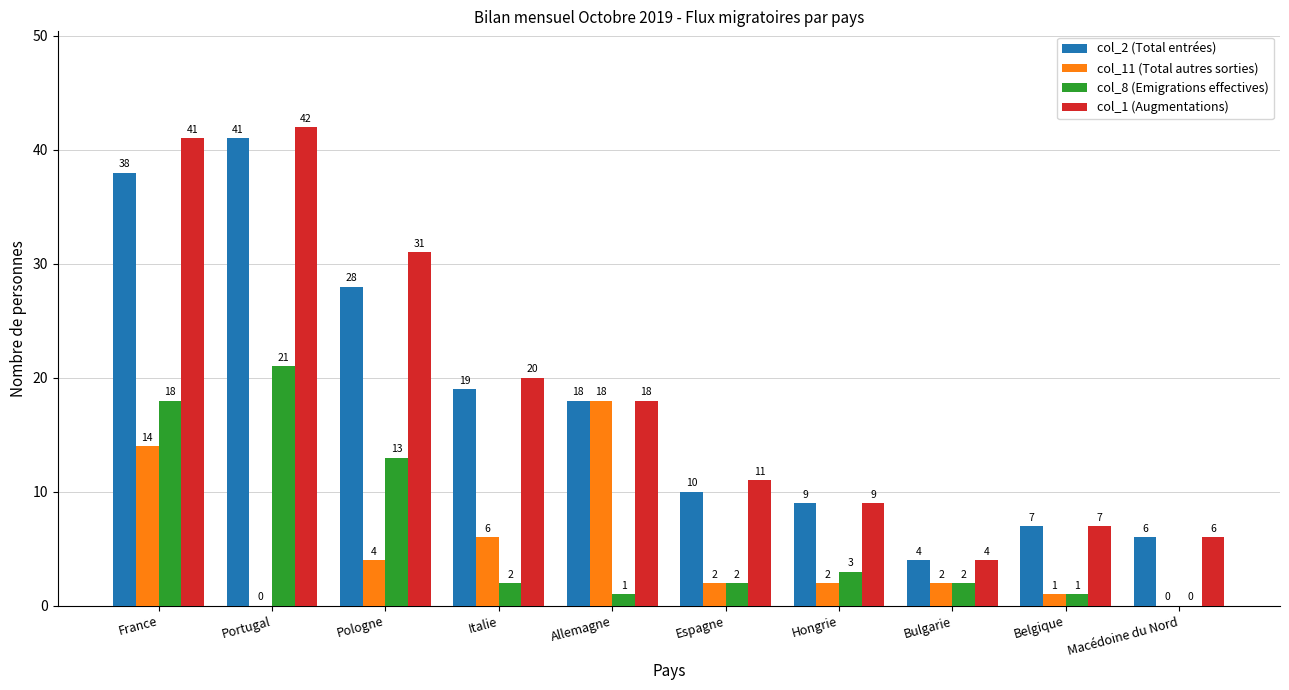

What is the sum of the col_11 (Total autres sorties) values at Belgique and Italie?

7